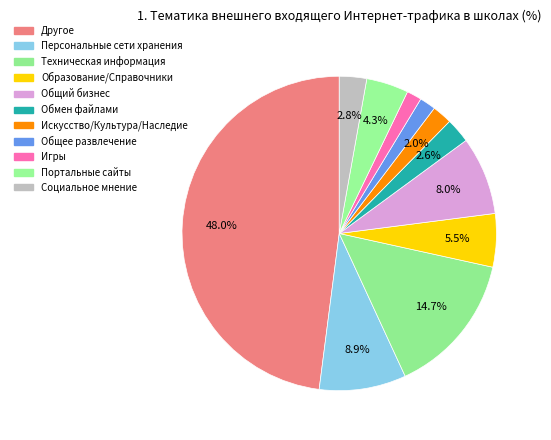

What is the smallest slice in the pie chart?

Игры